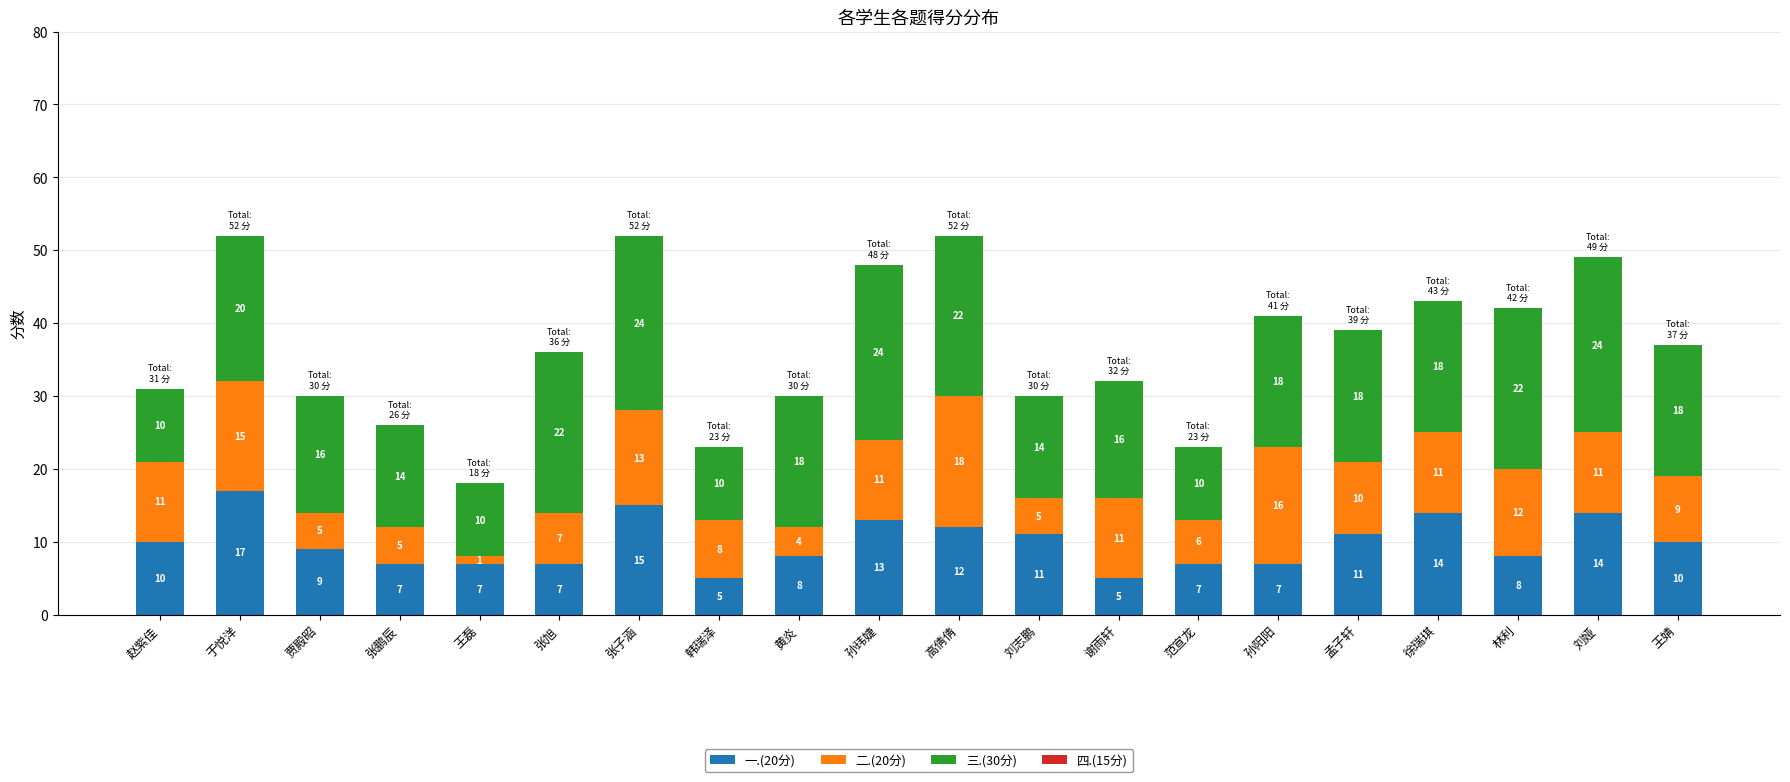

What is the total value across all series at 高倩倩?

52